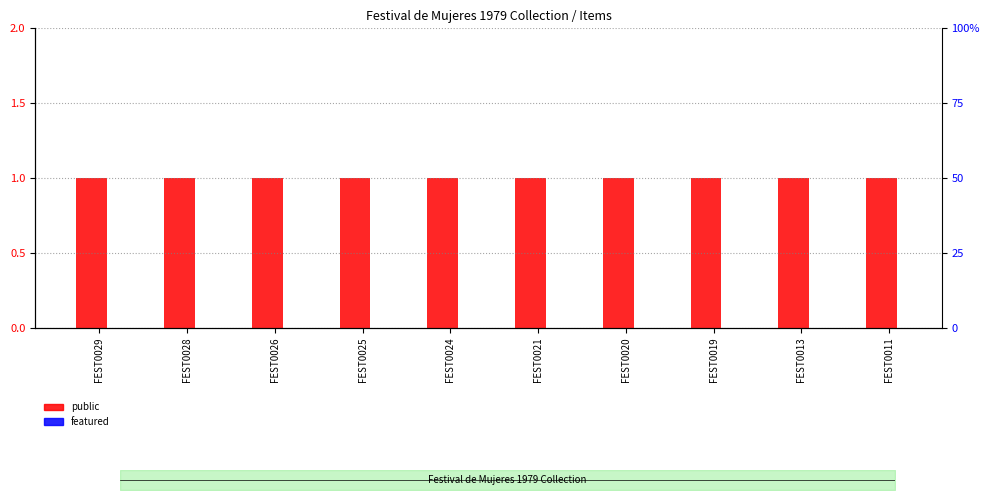

At which label is public closest to 1?

FEST0029